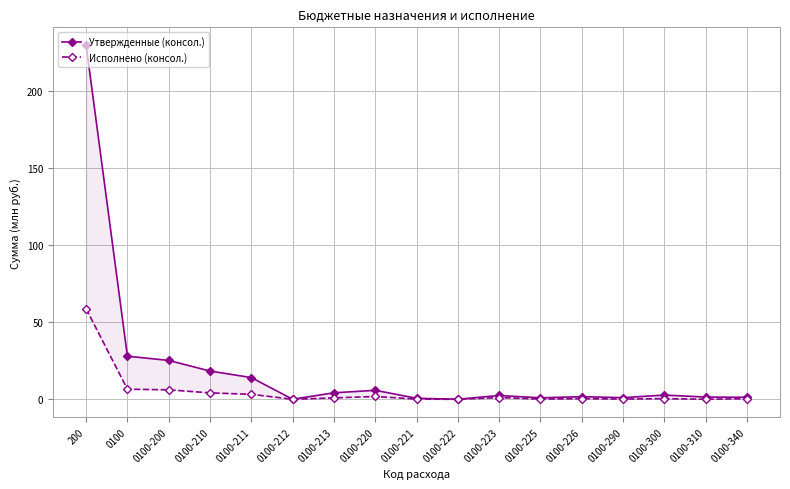

What is the difference between the Утвержденные (консол.) values at 0100-221 and 0100-225?

0.3